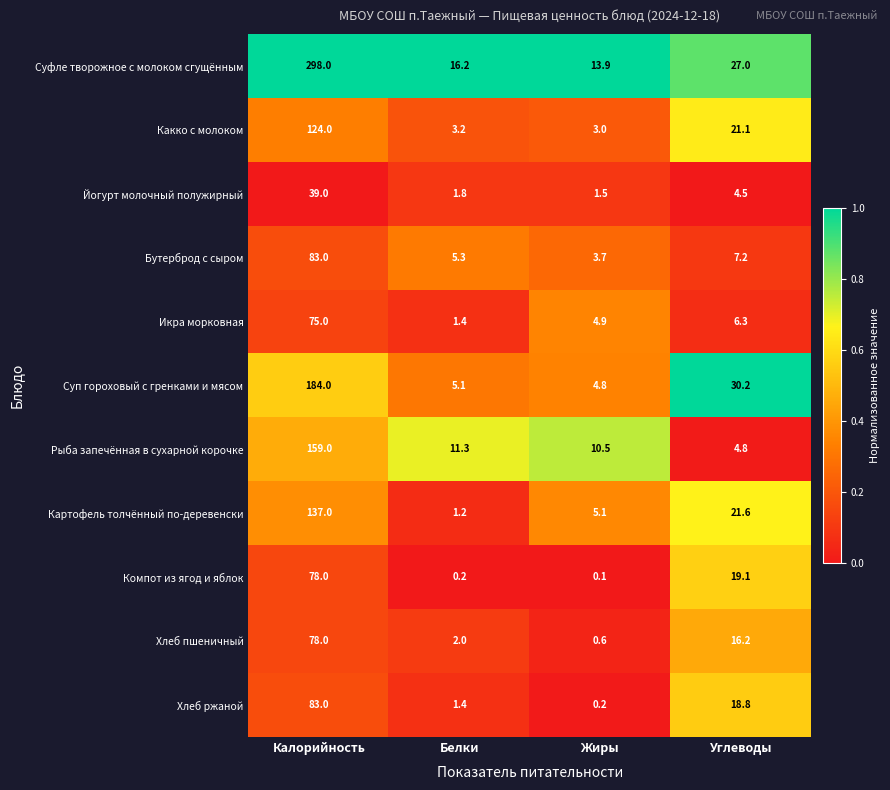

What is the greatest value displayed?

298.0